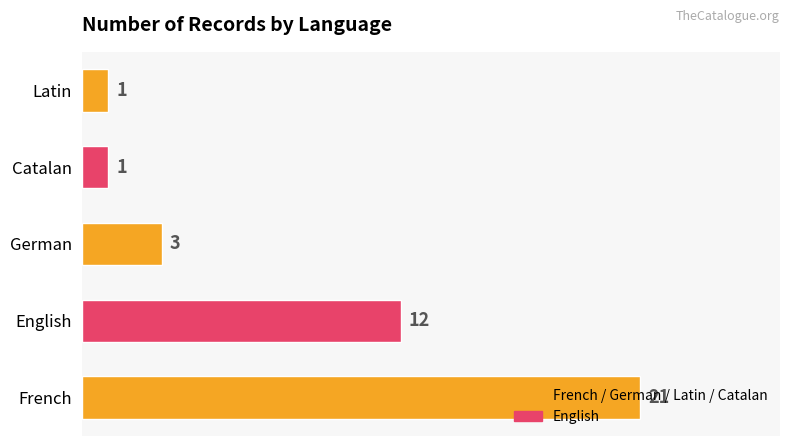

What is the difference between the values at English and Latin?

11